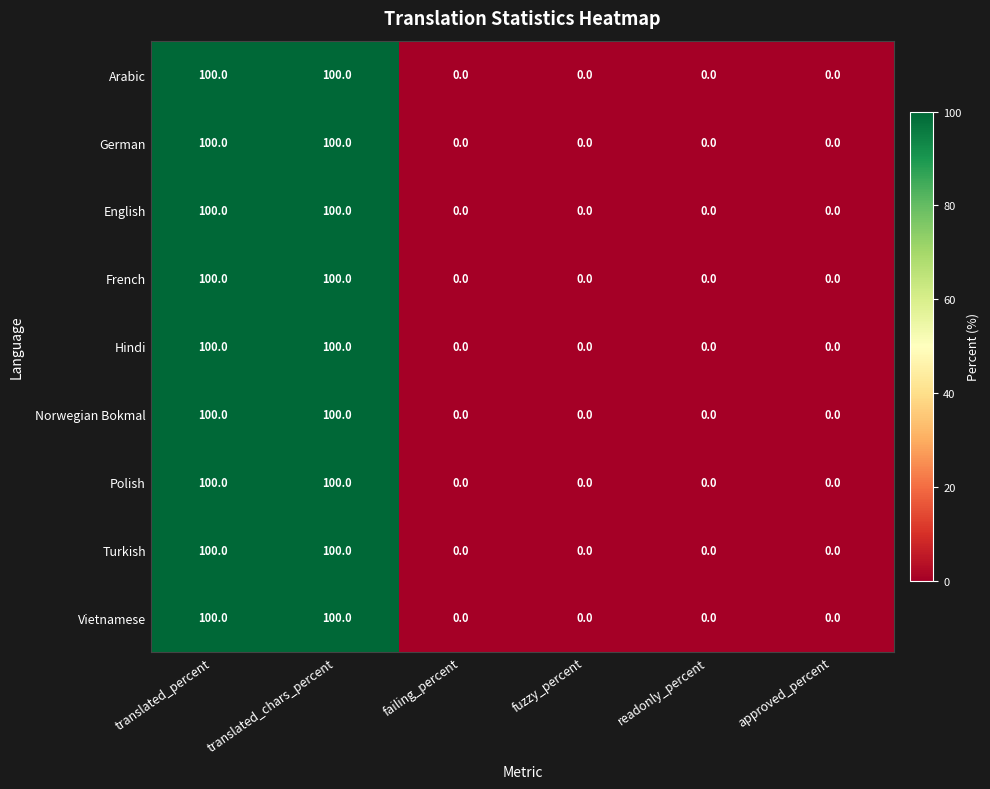

What is the greatest value displayed?

100